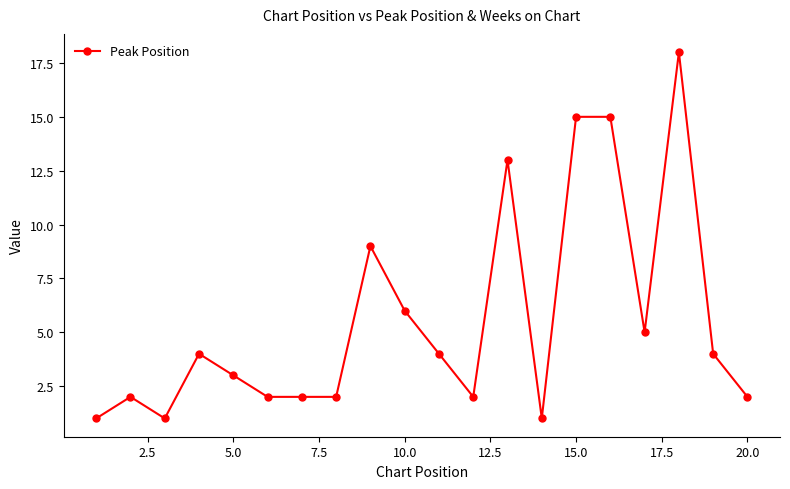

True or false: there are more than 1 points higher than both neighbors.

True